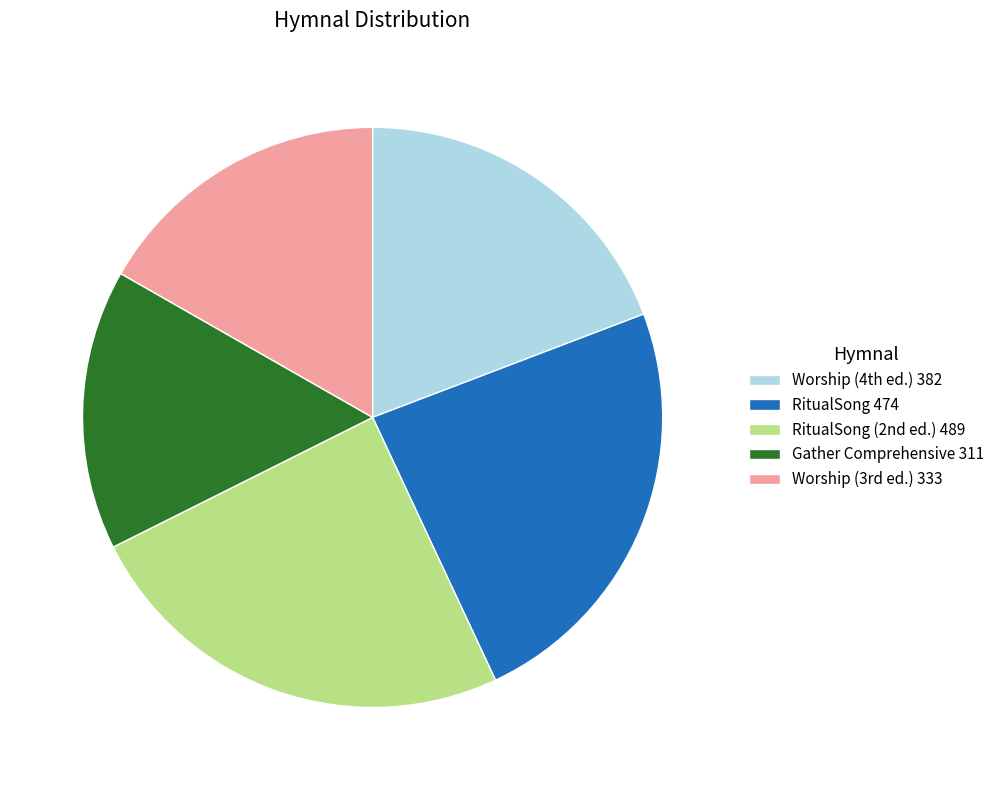

How many segments does this pie chart have?

5